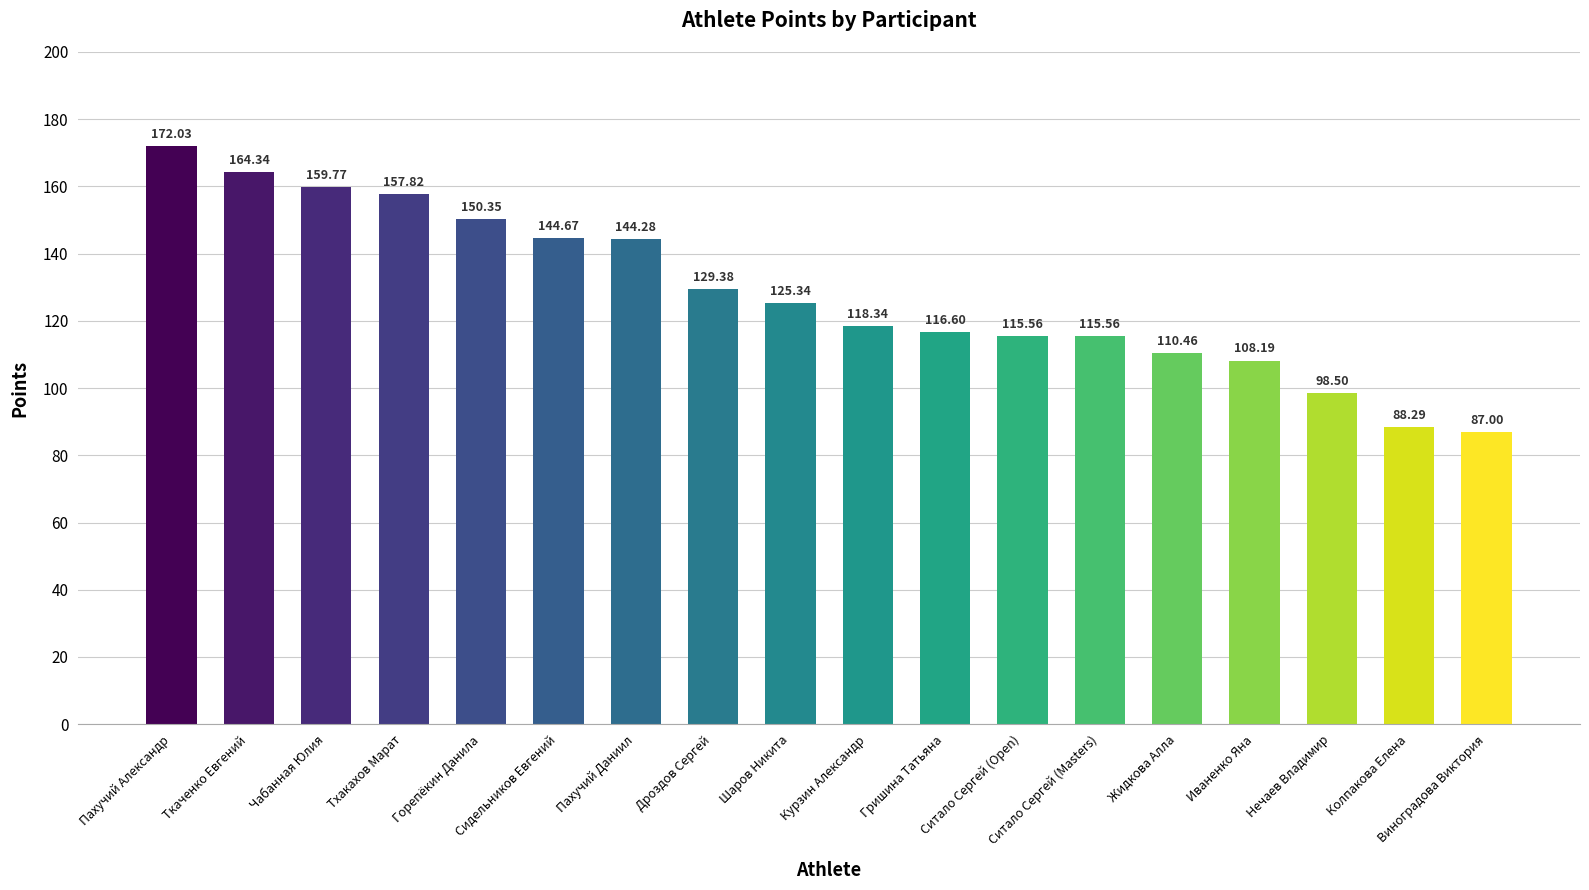

What is the difference between the second highest and second lowest values?

76.0